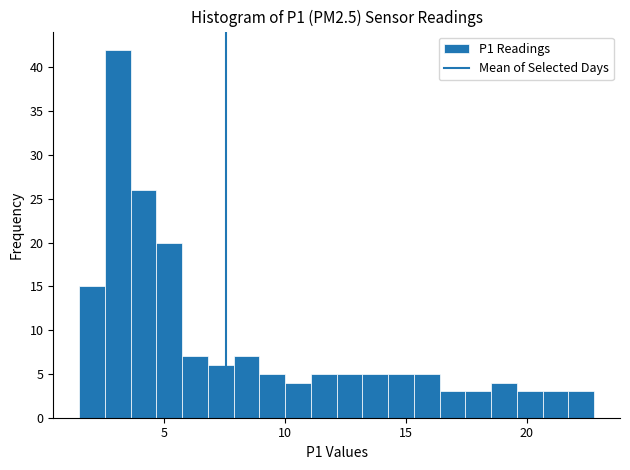

Around what value on the x-axis is the tallest bar? Give the approximate position of its centre, as read against the axis.

3.0